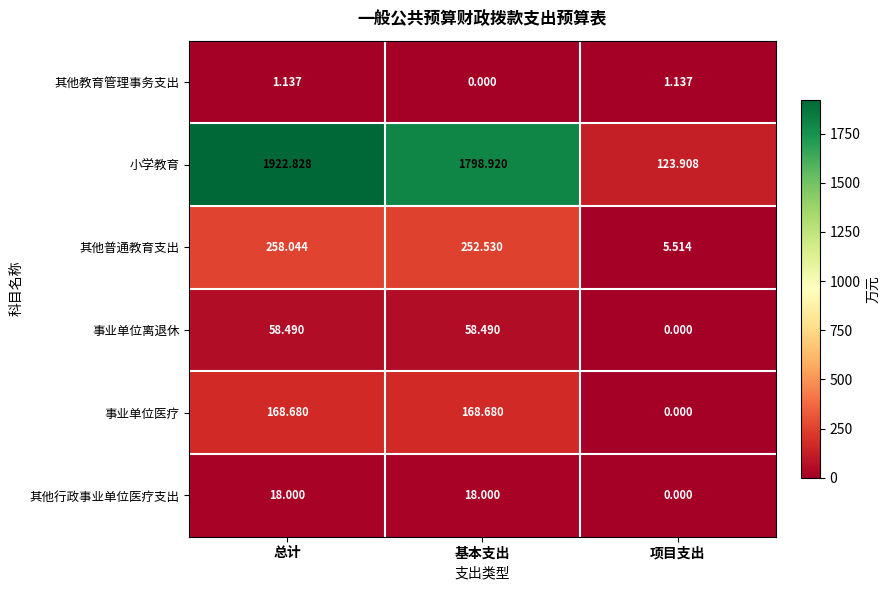

Rank the series at 基本支出 from highest to lowest value.

小学教育, 其他普通教育支出, 事业单位医疗, 事业单位离退休, 其他行政事业单位医疗支出, 其他教育管理事务支出